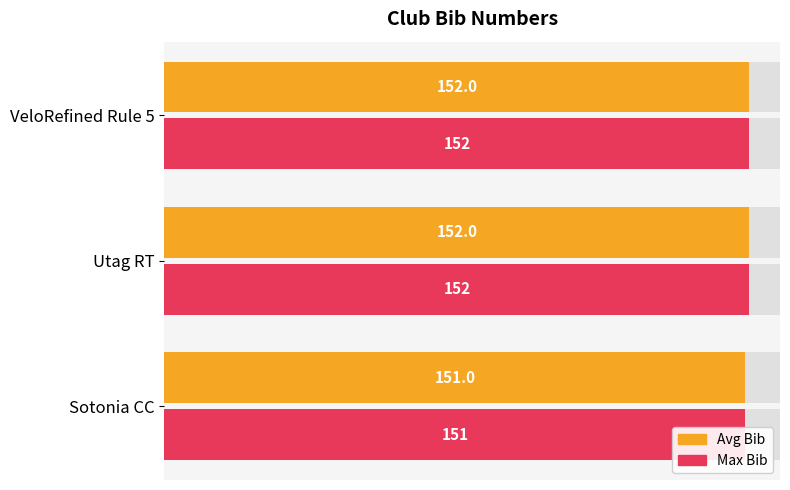

Are the bars grouped side by side (vs. stacked)?

Yes